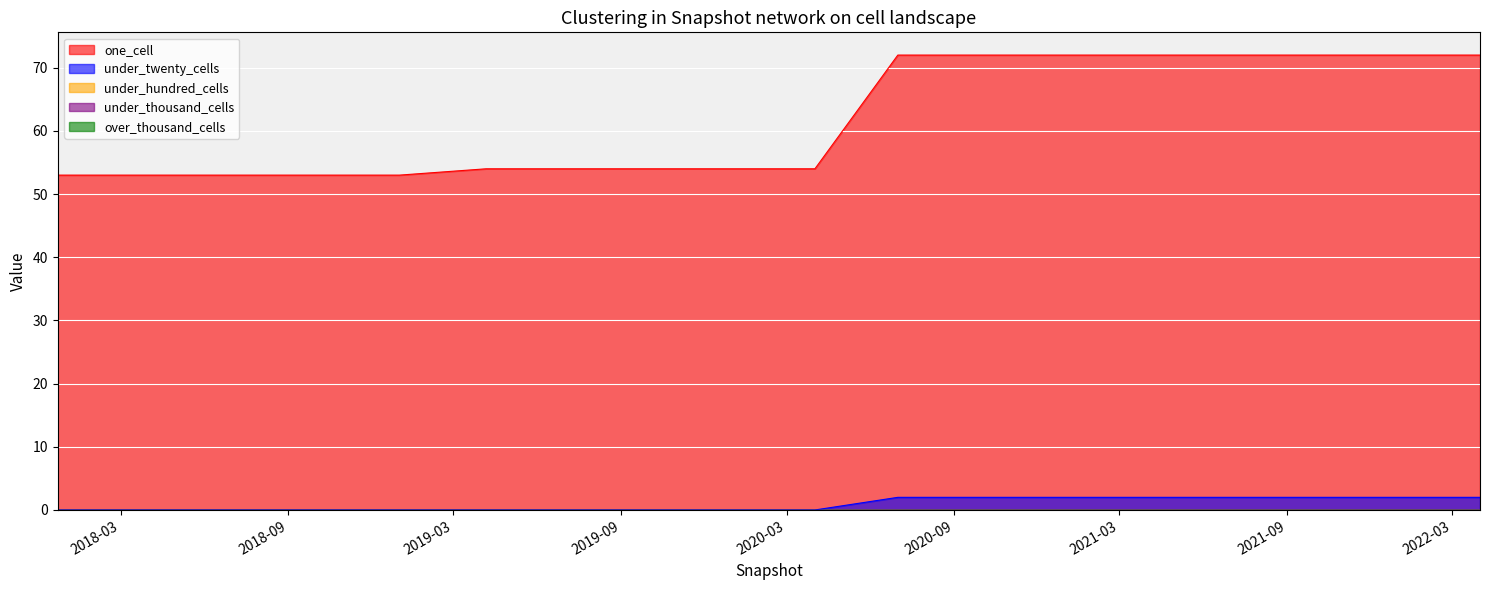

Which series has the widest spread of values?

one_cell